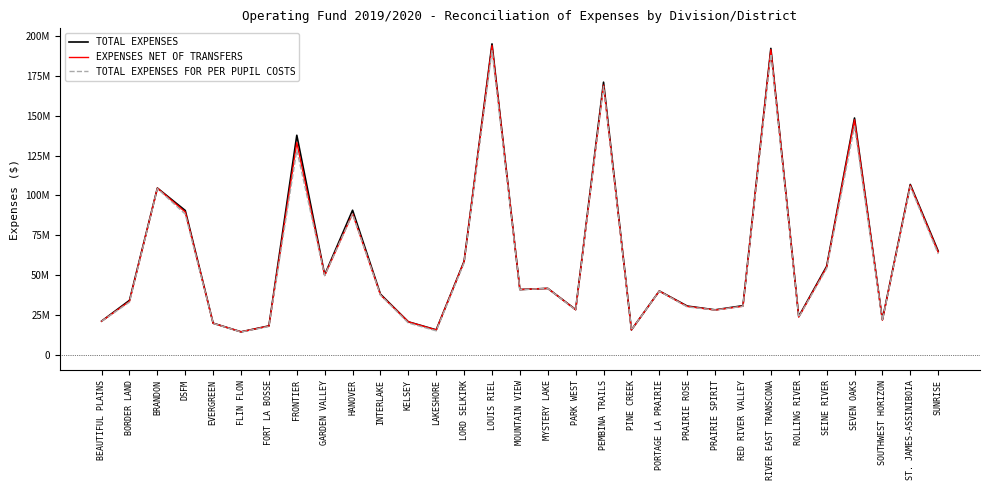

True or false: EXPENSES NET OF TRANSFERS and TOTAL EXPENSES intersect in this chart.

False